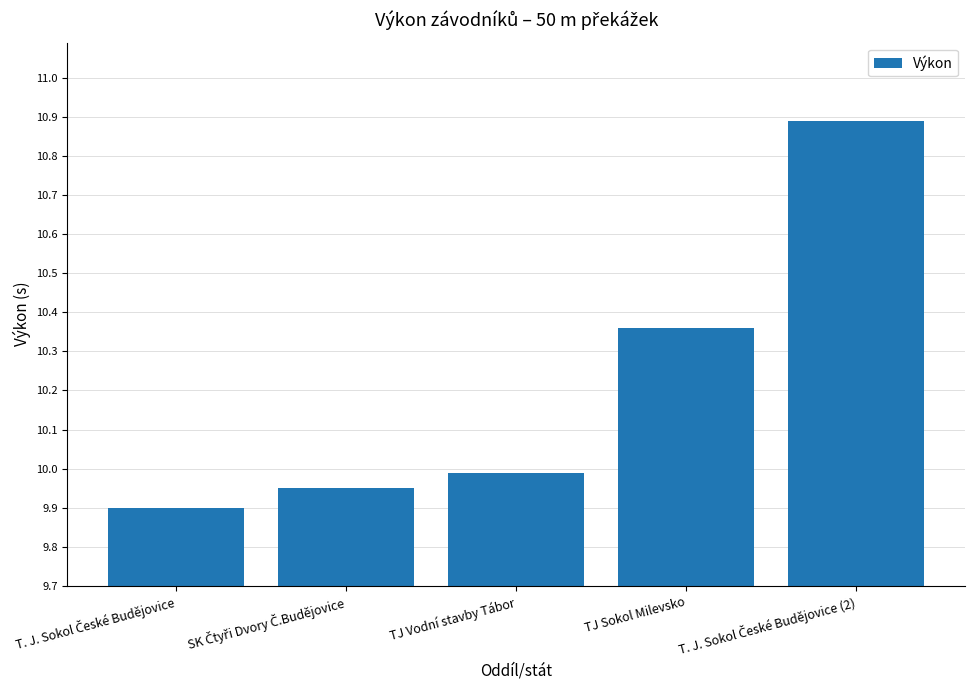

What position from the right is TJ Vodní stavby Tábor?

3